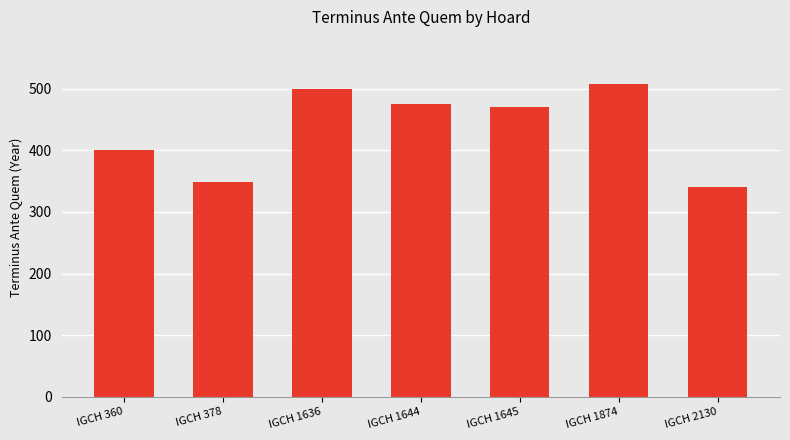

Reading left to right, what are all the values shown in this chart?

400	348	500	475	470	508	340